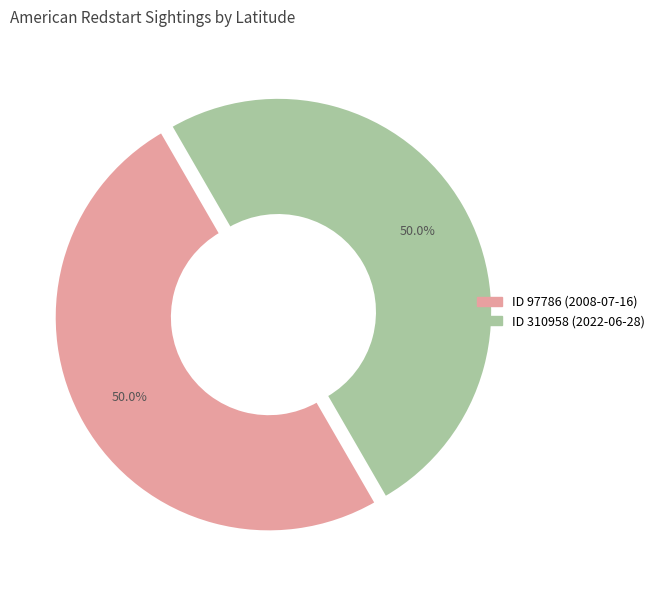

What is the ratio of the value at ID 97786 (2008-07-16) to the value at ID 310958 (2022-06-28)?

1.0